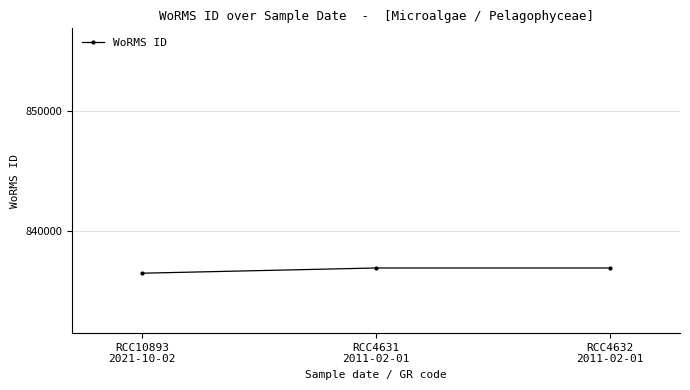

How many values are below 836917?

1